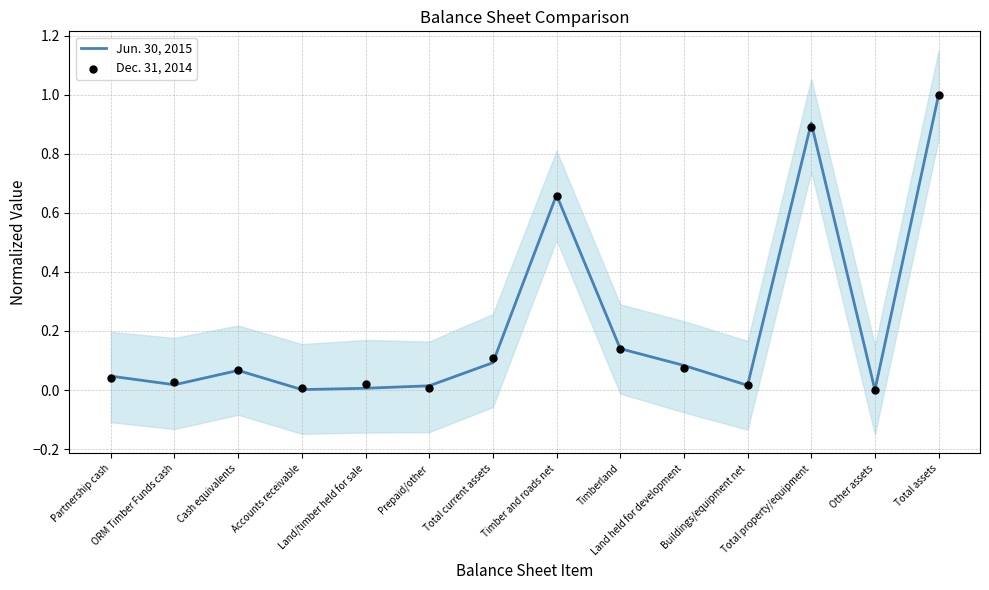

Is the value of Dec. 31, 2014 at ORM Timber Funds cash greater than the value of Jun. 30, 2015 at Partnership cash?

No